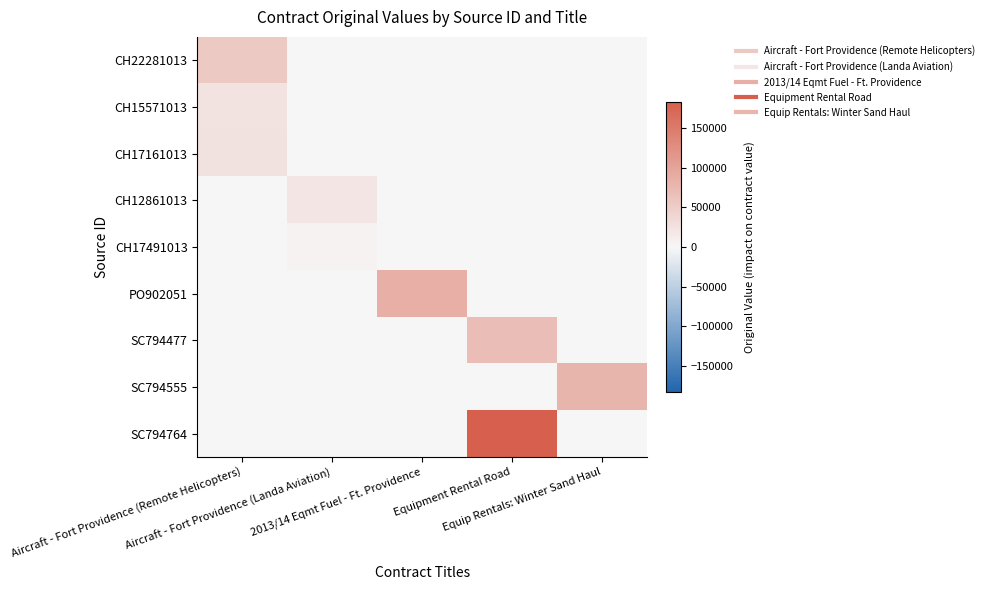

Rank the series at Aircraft - Fort Providence (Remote Helicopters) from highest to lowest value.

CH22281013, CH17161013, CH15571013, CH12861013, CH17491013, PO902051, SC794477, SC794555, SC794764